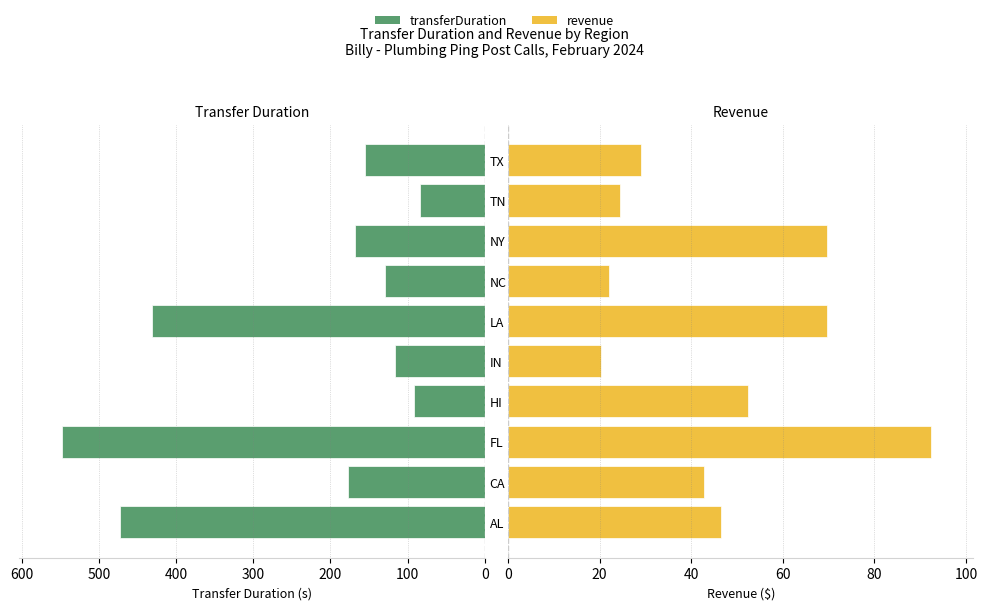

What is the average value of the revenue series?

46.9